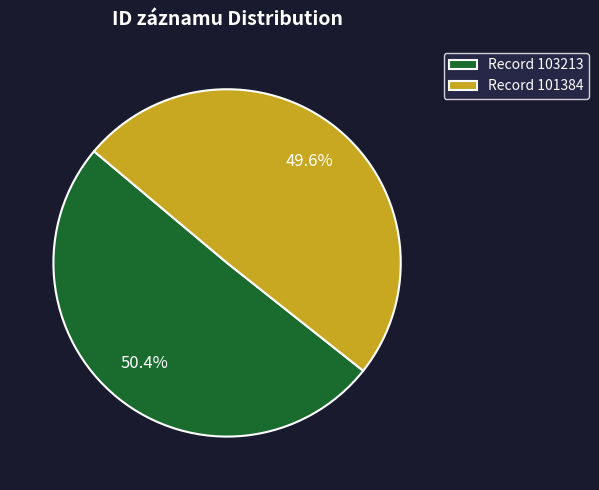

To the nearest percent, what is the average slice percentage?

50%